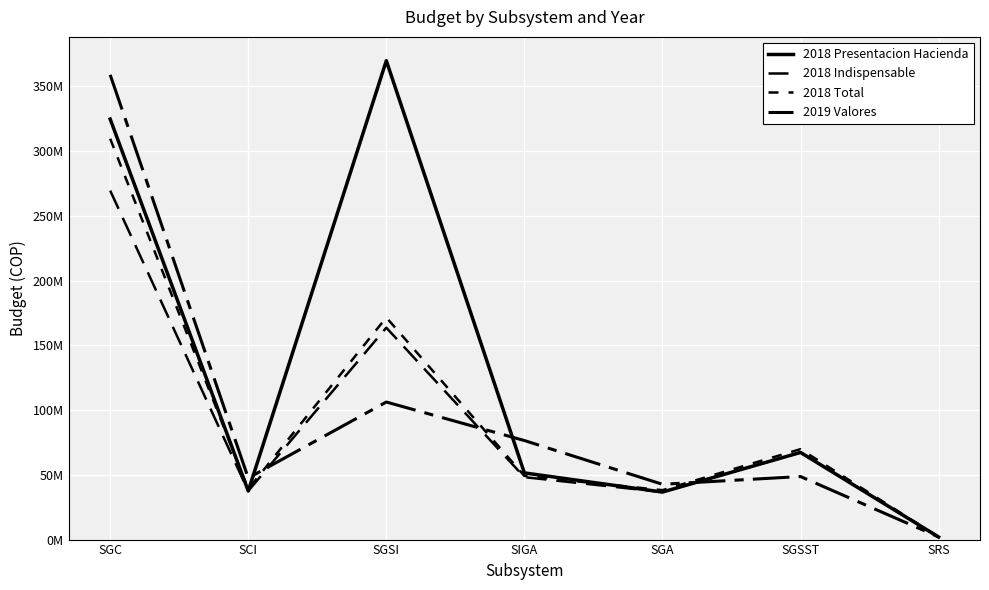

Is this an area chart (filled region under the line)?

No